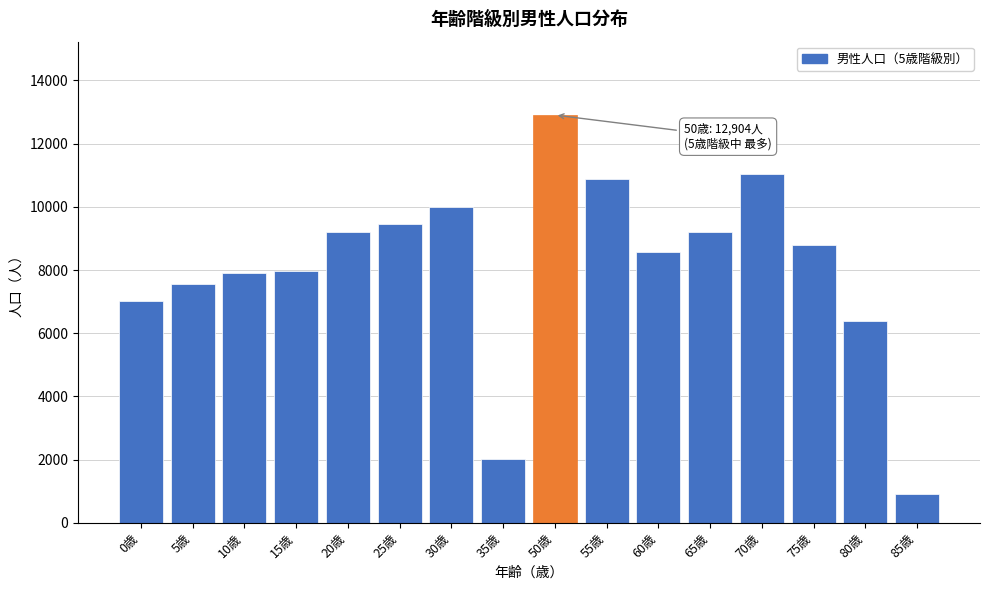

What is the value of the 14th bar from the left?

8791